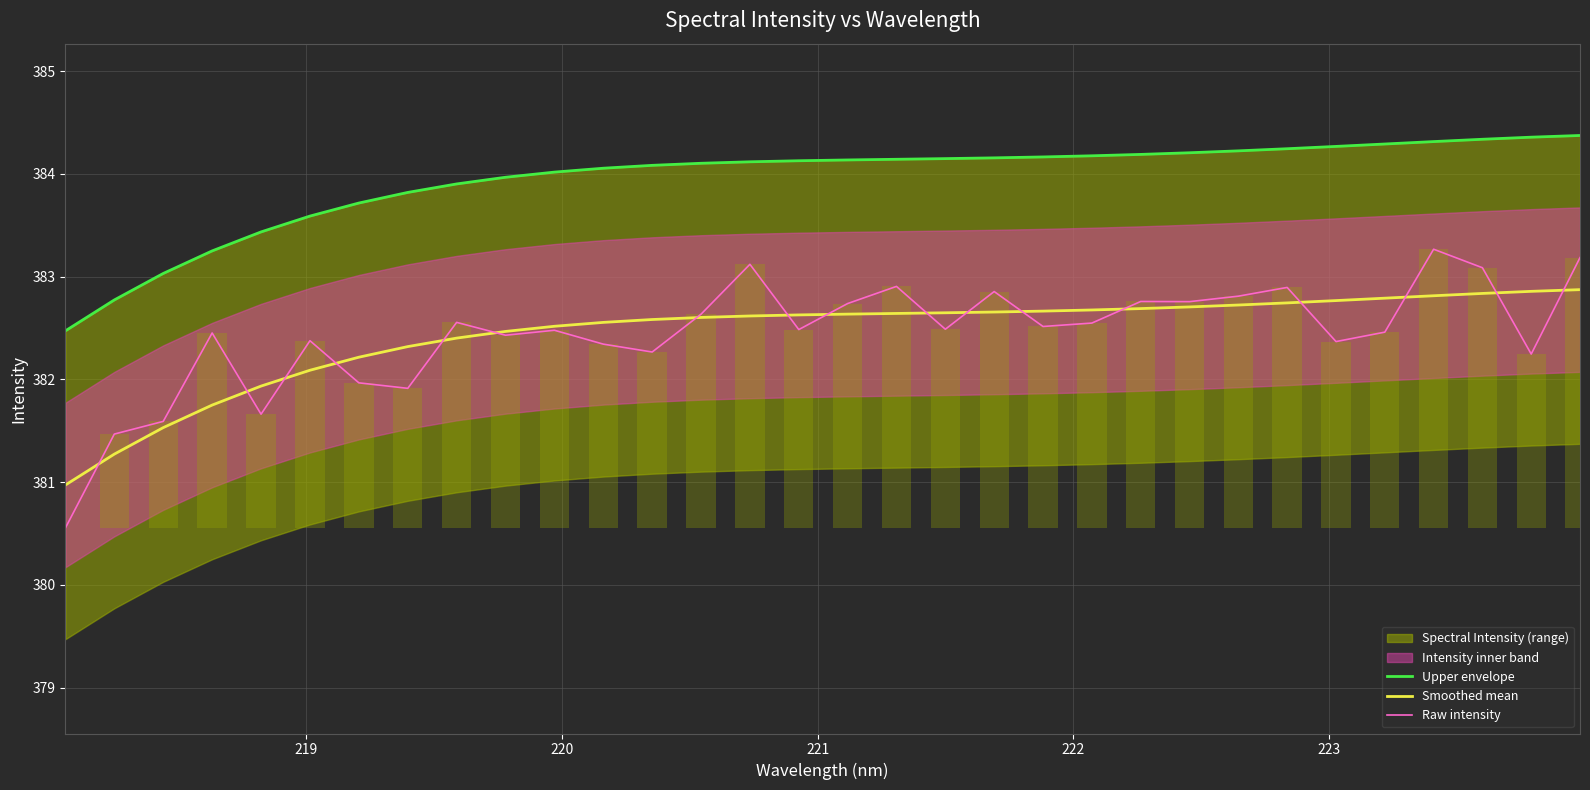

What is the difference between the maximum and second lowest values in the Smoothed mean series?

1.6